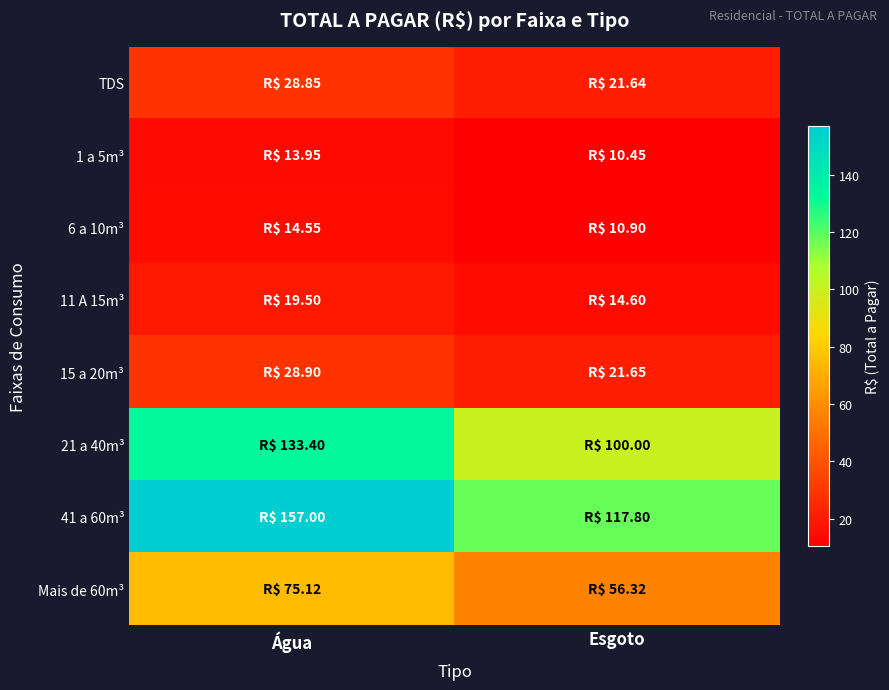

Reading right to left, transcribe all the data shown in this chart.

TDS: Esgoto=21.6	Água=28.9
1 a 5m³: Esgoto=10.4	Água=13.9
6 a 10m³: Esgoto=10.9	Água=14.6
11 A 15m³: Esgoto=14.6	Água=19.5
15 a 20m³: Esgoto=21.6	Água=28.9
21 a 40m³: Esgoto=100.0	Água=133.4
41 a 60m³: Esgoto=117.8	Água=157.0
Mais de 60m³: Esgoto=56.3	Água=75.1